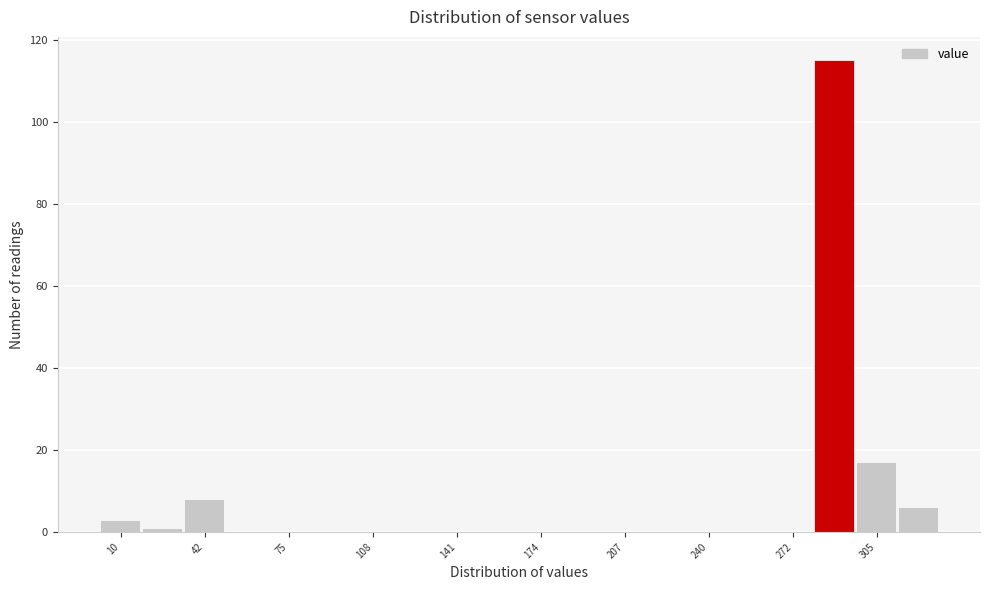

Read against the x-axis, roughly where is the centre of the tallest bar?

290